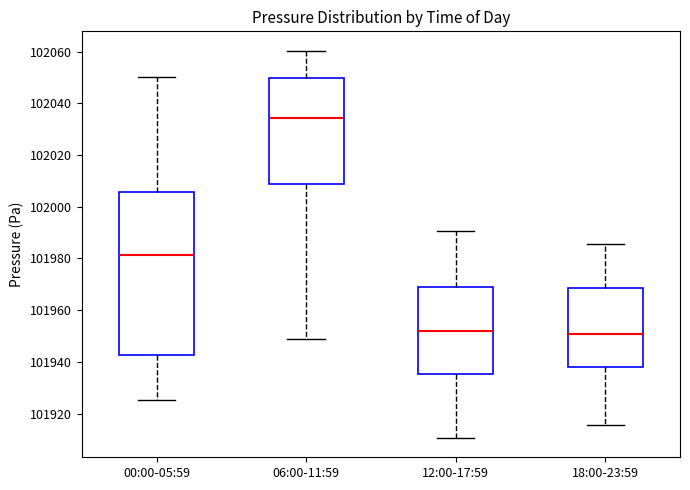

Reading left to right, read every box against the y-axis: the position of its median line, the range the box covers, and the ends of its whiskers. The values are not printed on the chart, so give them approximately, as read against the axis.

00:00-05:59: median 101982, box 101942 to 102006, whiskers 101926 to 102050
06:00-11:59: median 102034, box 102008 to 102050, whiskers 101948 to 102060
12:00-17:59: median 101952, box 101936 to 101968, whiskers 101910 to 101990
18:00-23:59: median 101950, box 101938 to 101968, whiskers 101916 to 101986